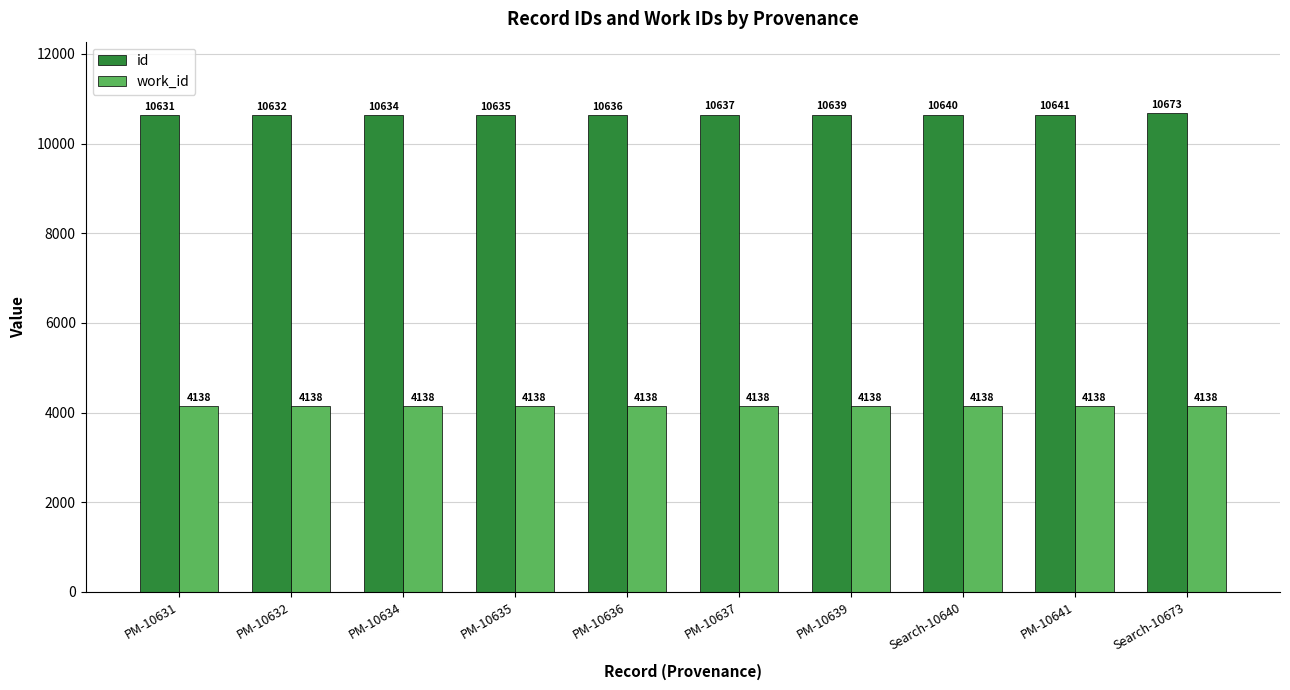

List the series in order of their peak value, lowest first.

work_id, id